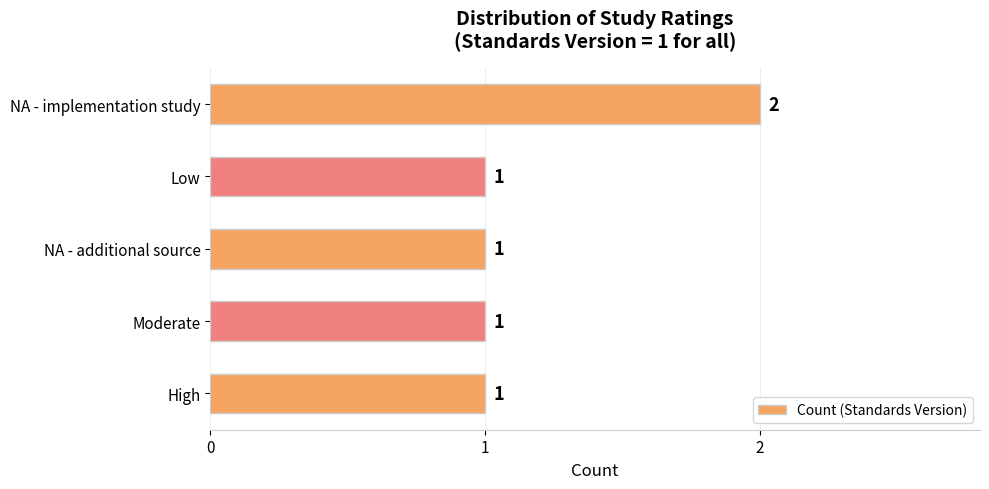

Is it true that the value at Moderate is 1?

True